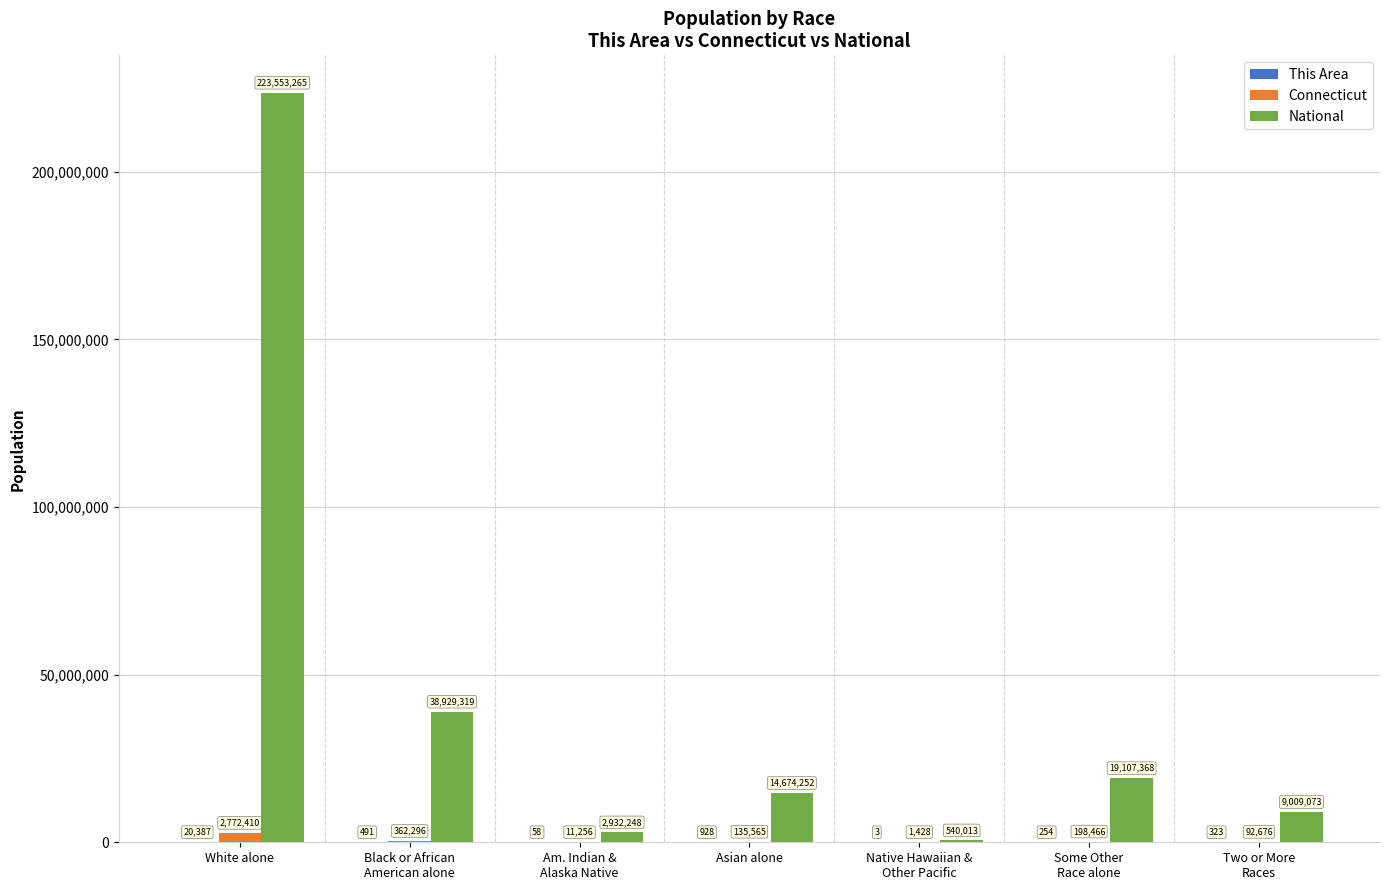

How many categories are shown in the chart?

7